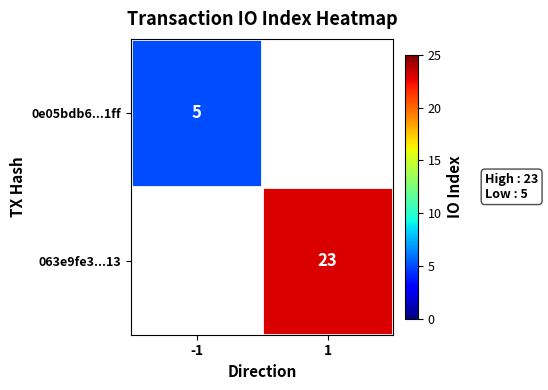

How many distinct data groups are displayed?

2